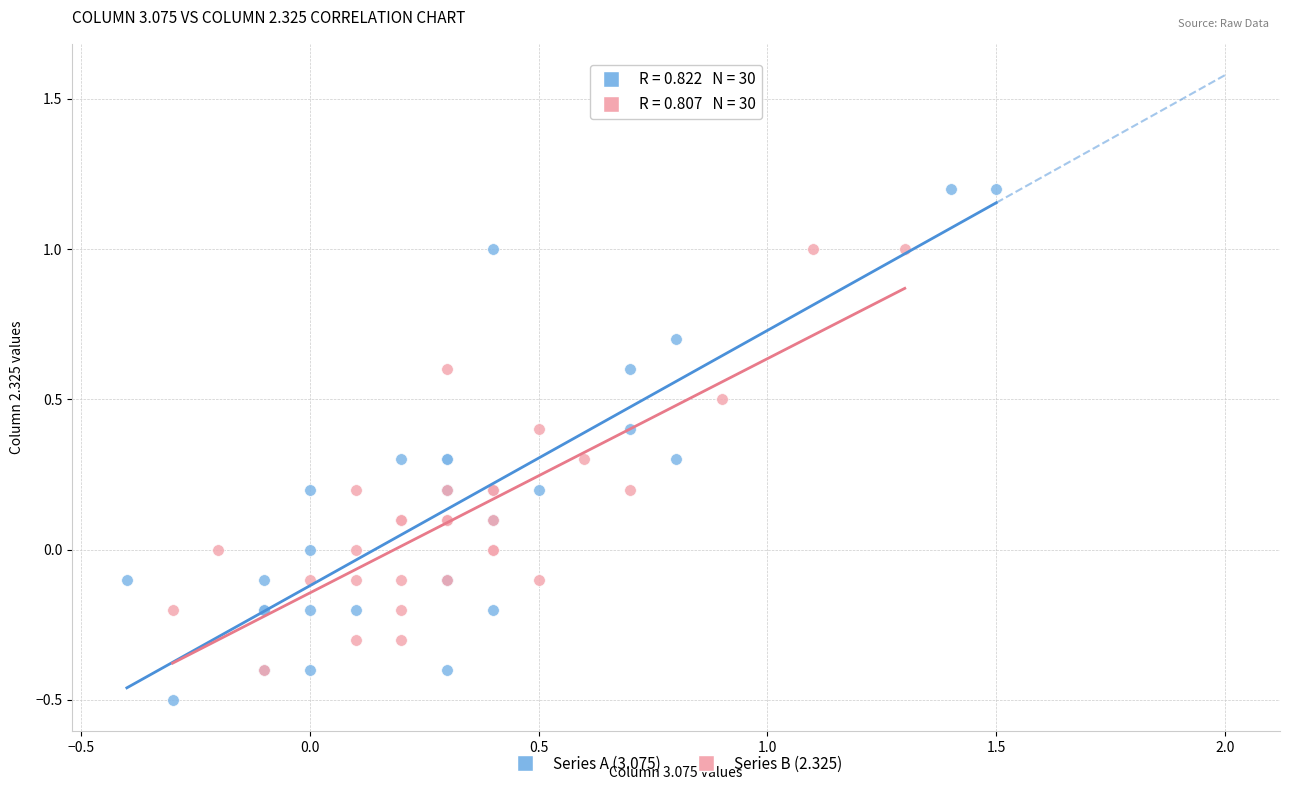

Which series reaches the maximum Y coordinate?

Series A (3.075)